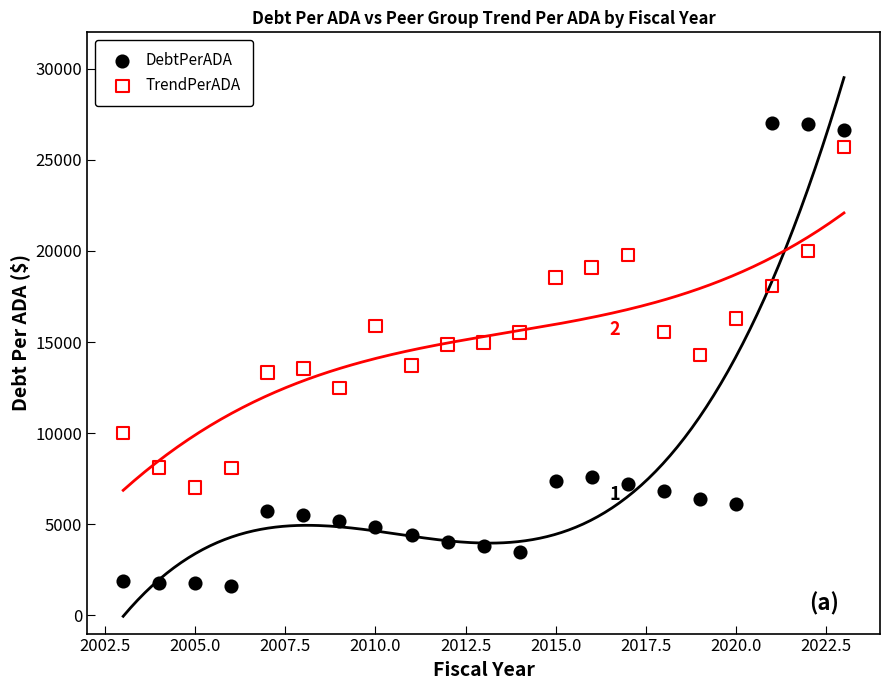

Which series reaches the minimum Y coordinate?

DebtPerADA